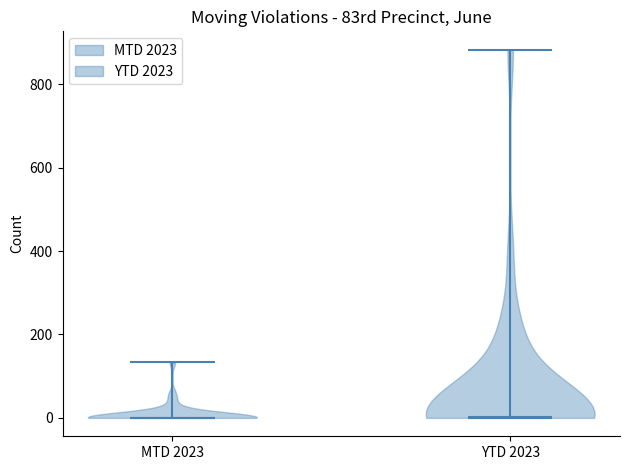

Reading left to right, read every violin against the y-axis: where its median line is, and the lowest and highest points it reaches. The values are not printed on the chart, so give them approximately, as read against the axis.

MTD 2023: median line 0, lowest point 0, highest point 140
YTD 2023: median line 0, lowest point 0, highest point 880